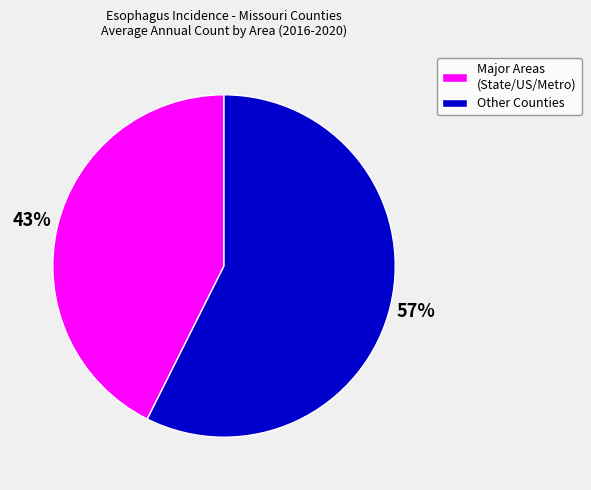

To the nearest percent, what is the combined percentage of Other Counties and Major Areas (State/US/Metro)?

100%